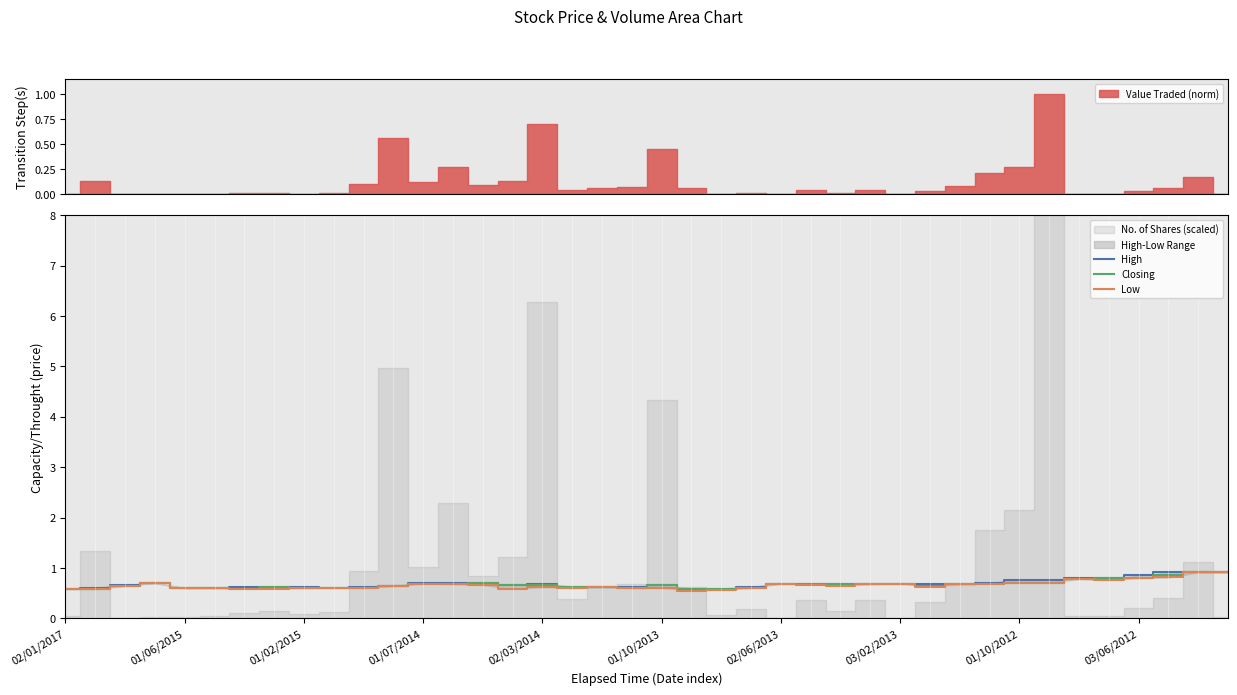

What is the highest value of the Closing series?

0.9